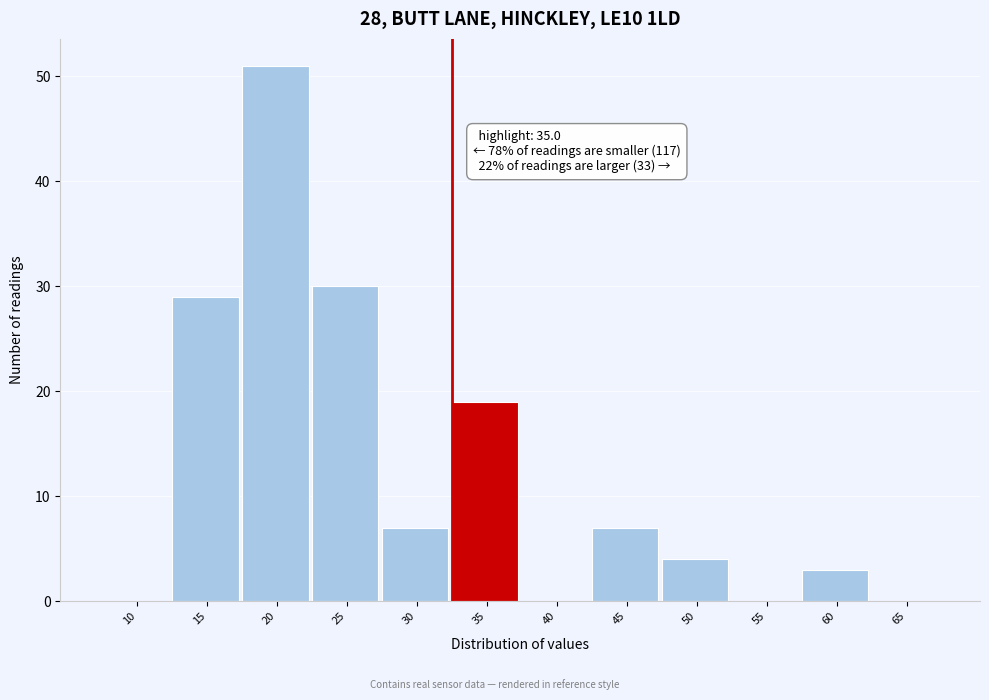

Reading right to left, list all the values displayed in this chart.

65=0	60=3	55=0	50=4	45=7	40=0	35=19	30=7	25=30	20=51	15=29	10=0